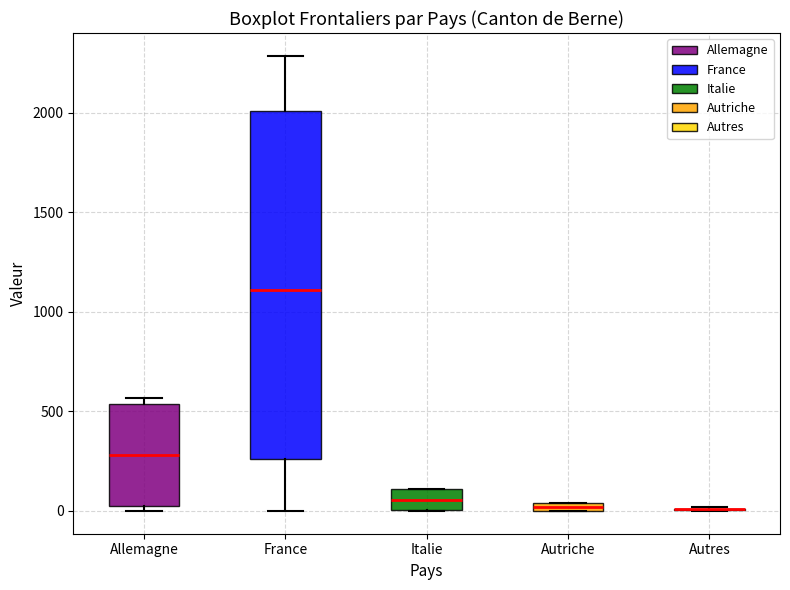

Comparing the boxes themselves (not the whiskers), which one is the tallest?

France